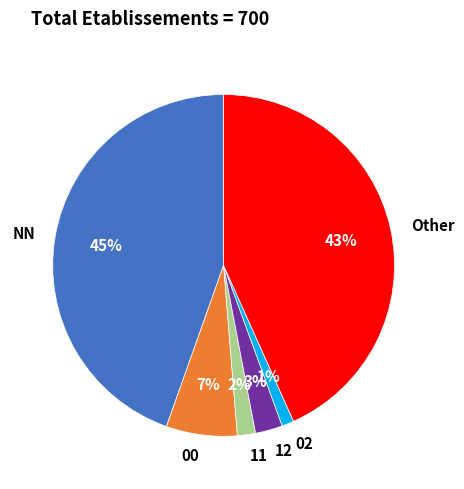

Which category has the biggest portion of the pie?

NN